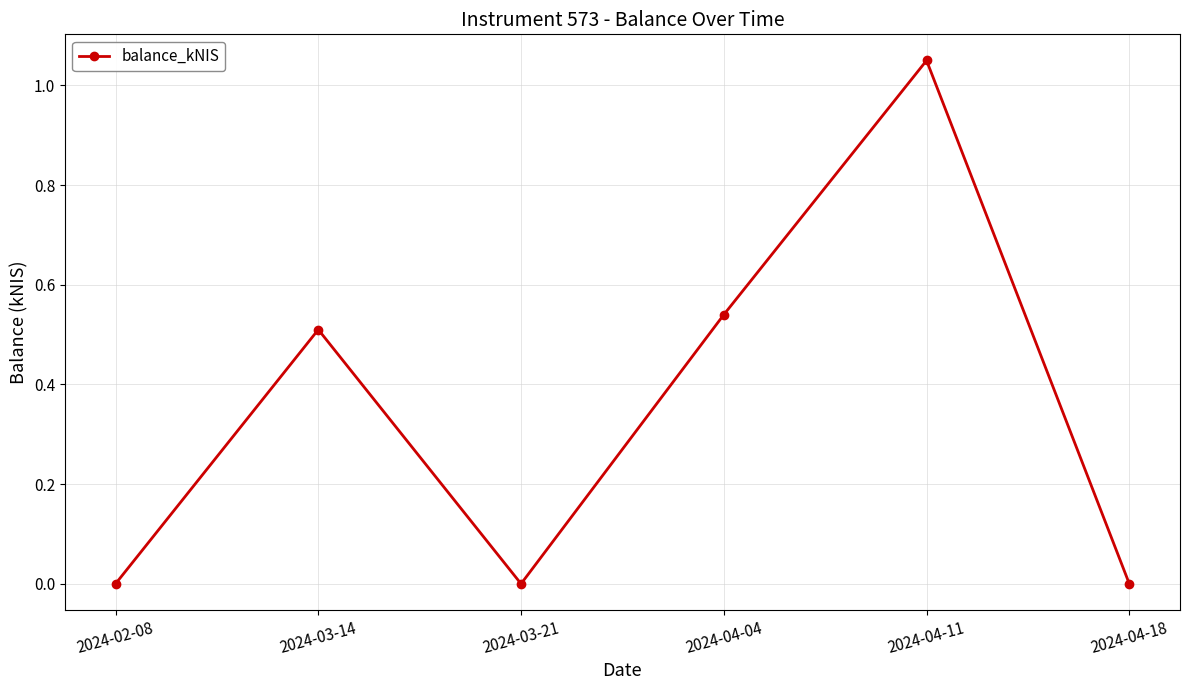

Is this an area chart (filled region under the line)?

No